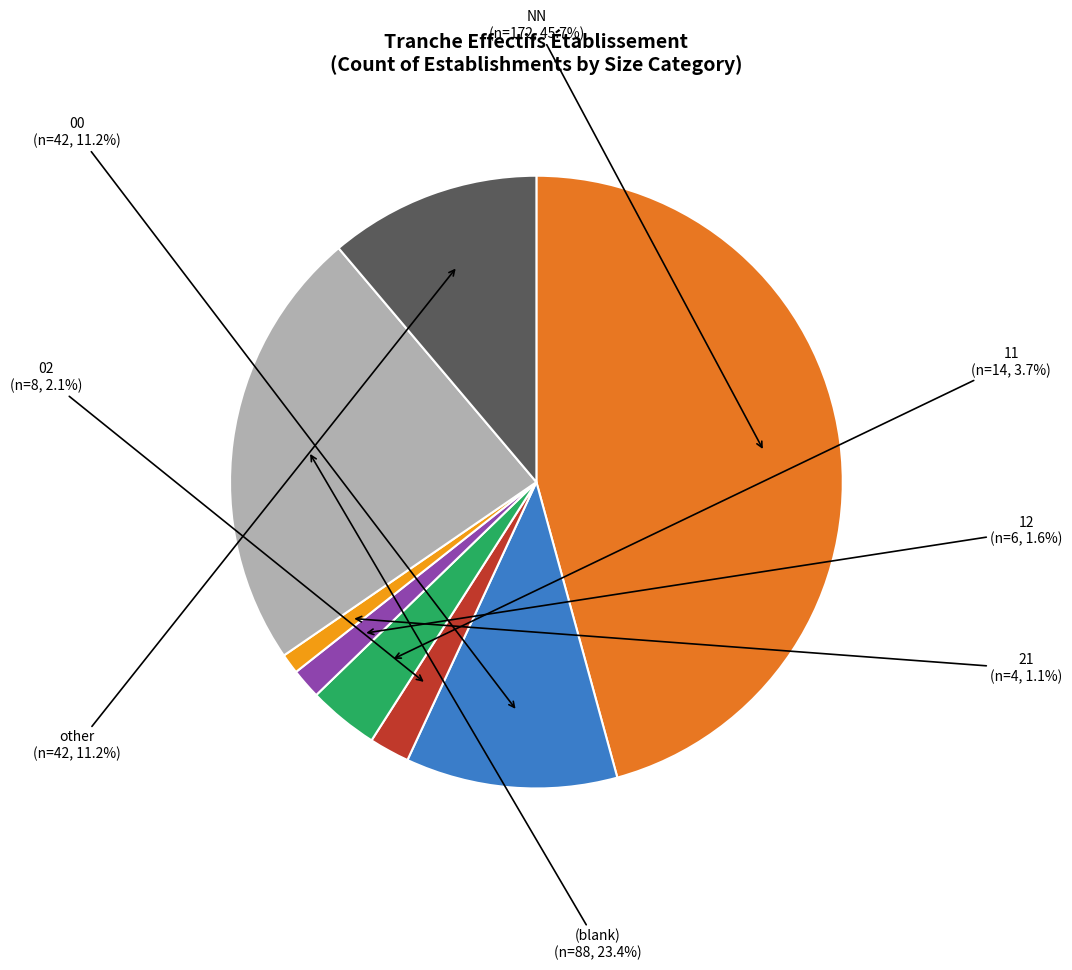

Does any single category account for the majority?

No